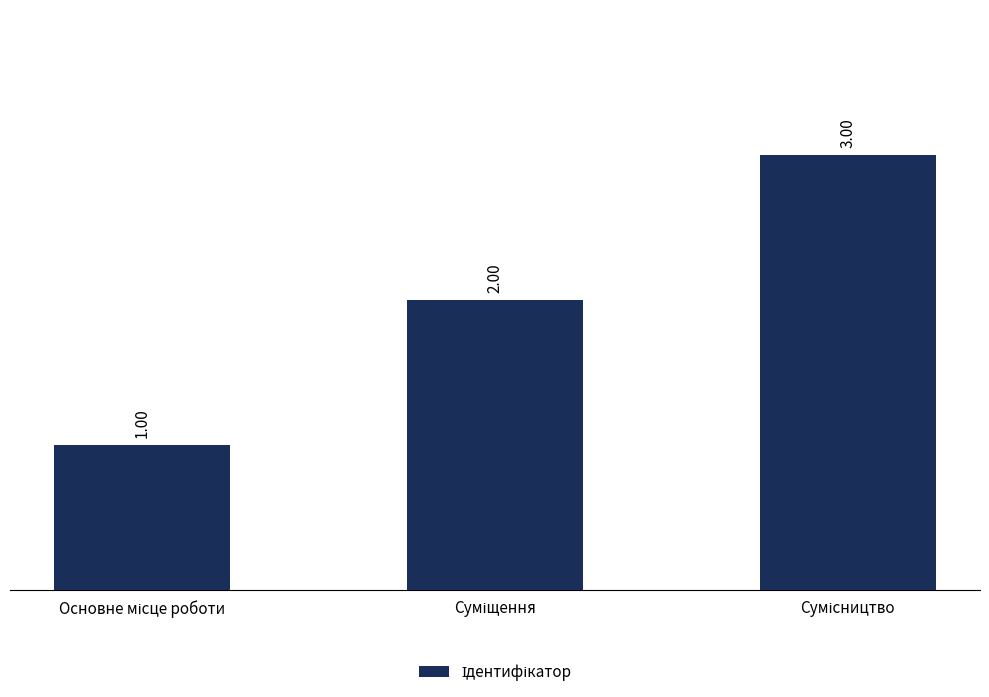

What is the greatest value displayed?

3